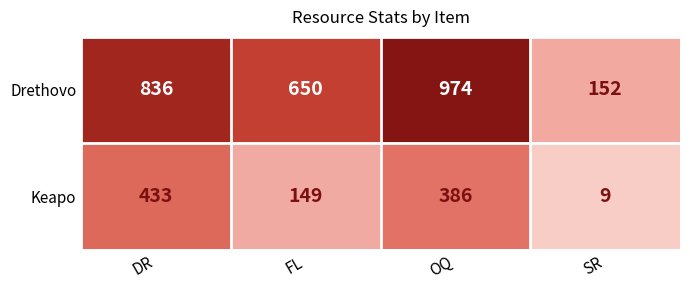

At which label does Drethovo reach its peak?

OQ